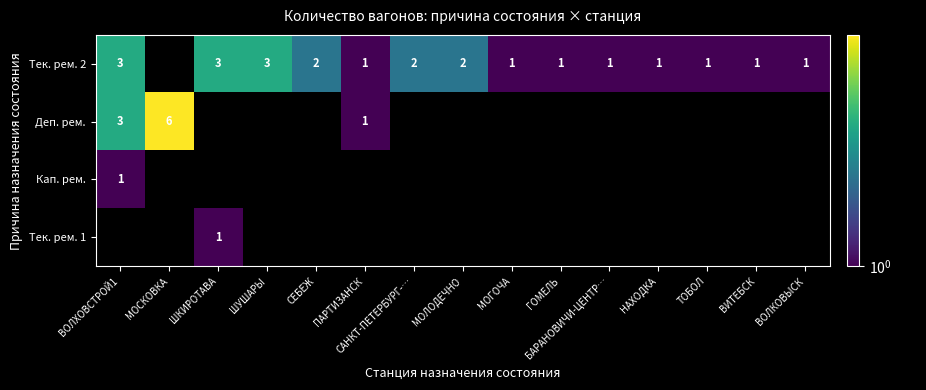

Which has a higher value, ВОЛХОВСТРОЙ1 or САНКТ-ПЕТЕРБУРГ-…?

ВОЛХОВСТРОЙ1